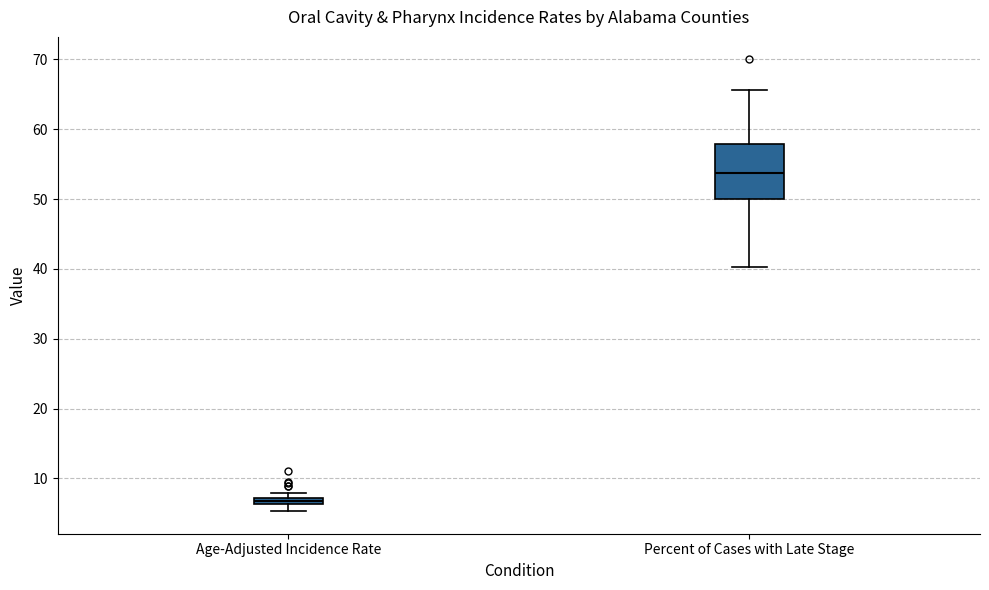

Where is the upper edge of the box for Age-Adjusted Incidence Rate on the y-axis? The values are not printed on the chart, so give them approximately, as read against the axis.

7